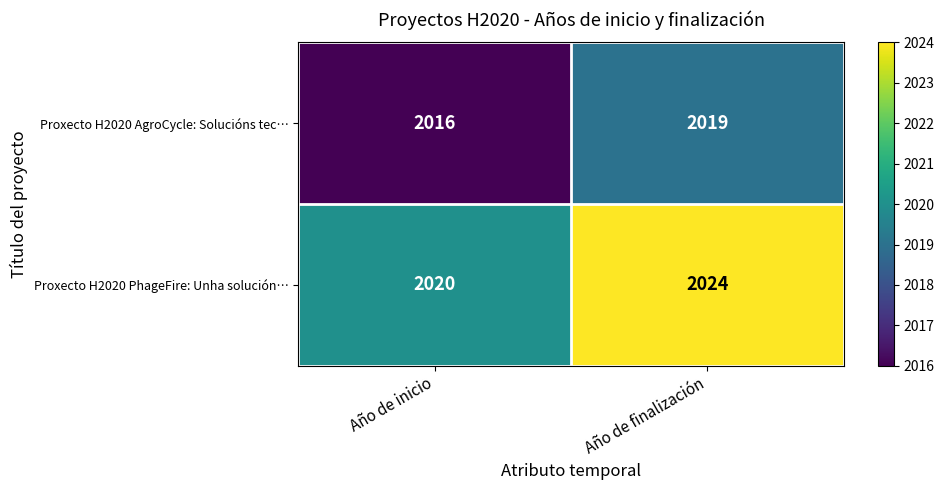

Reading left to right, transcribe all the data shown in this chart.

Proxecto H2020 AgroCycle: Solucións tec…: 2016	2019
Proxecto H2020 PhageFire: Unha solución…: 2020	2024